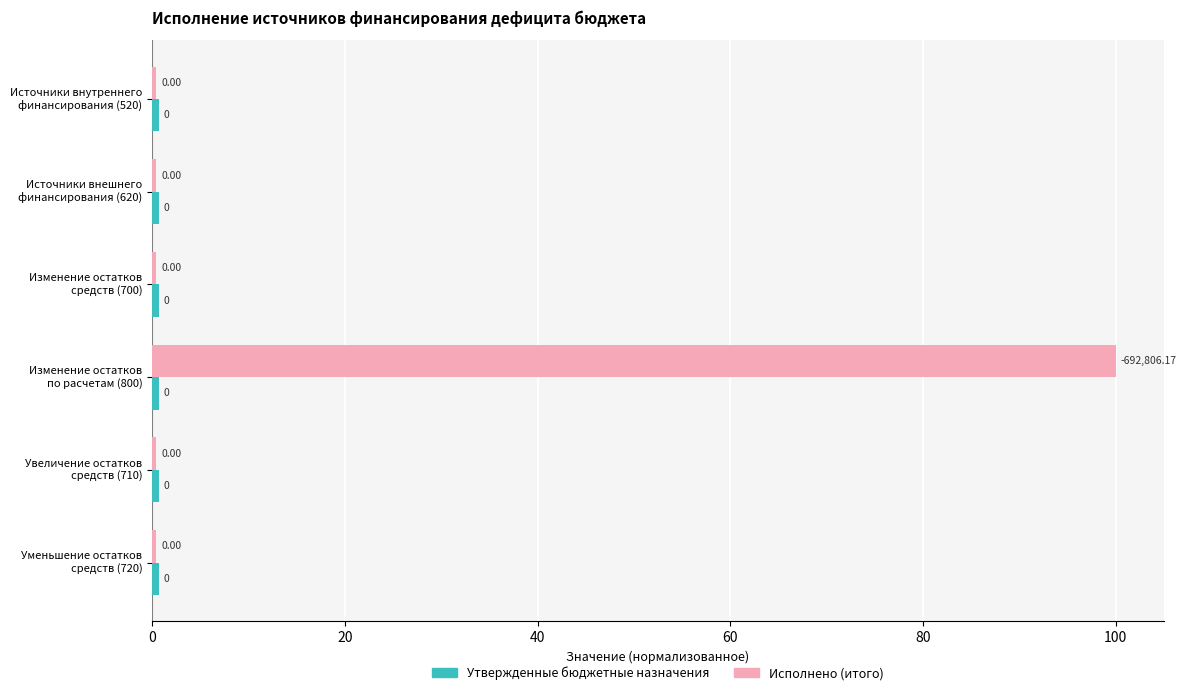

List the series in order of their overall mean, highest first.

Исполнено (итого), Утвержденные бюджетные назначения